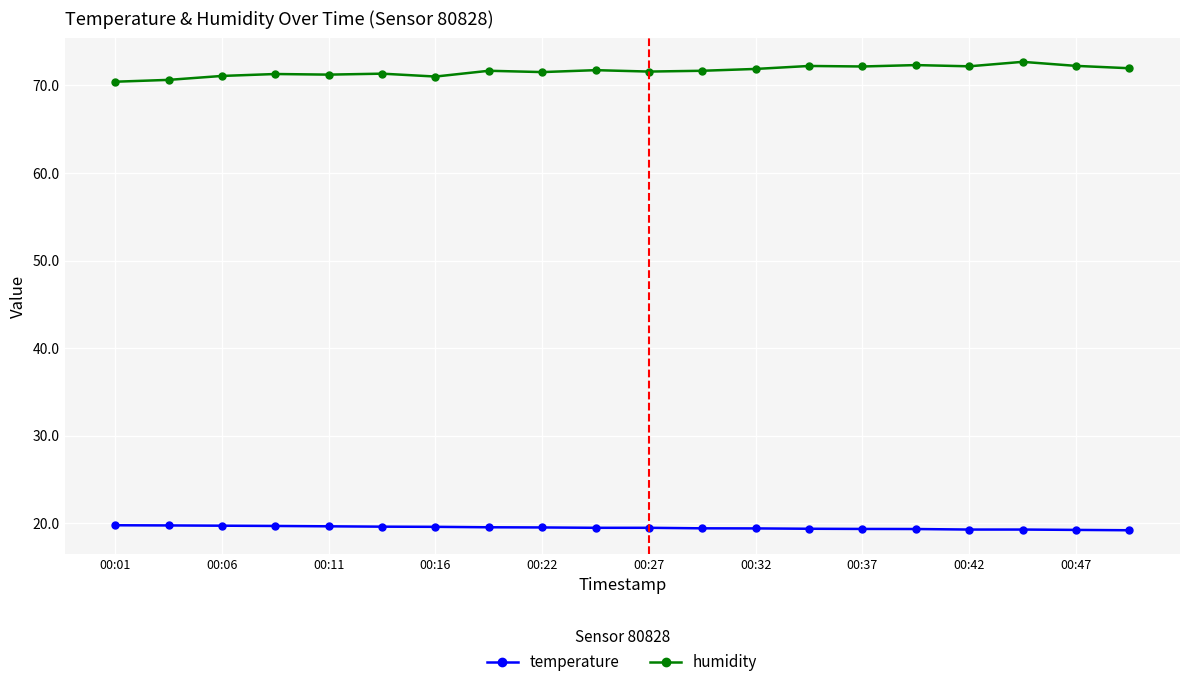

What is the greatest value displayed?

72.7